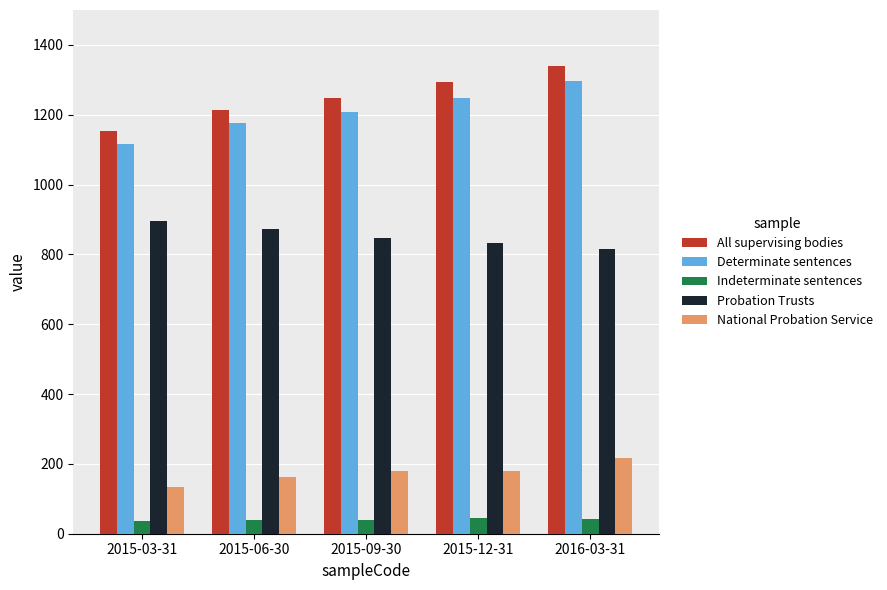

What is the difference between the Indeterminate sentences values at 2016-03-31 and 2015-12-31?

1